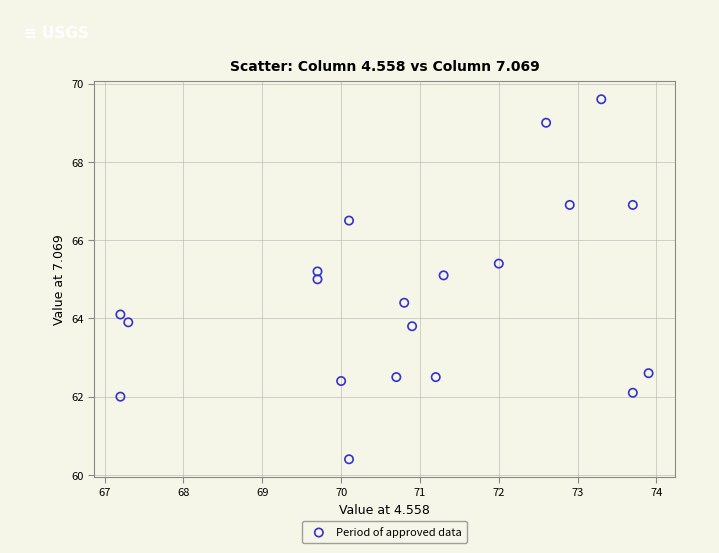

What is the range of X values (max minus min)?

6.7